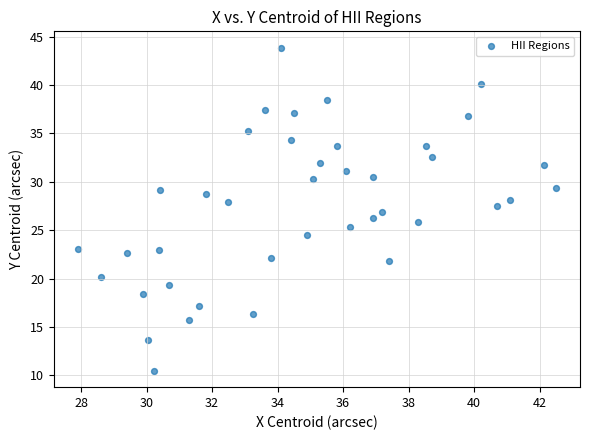

What is the range of X values (max minus min)?

14.6